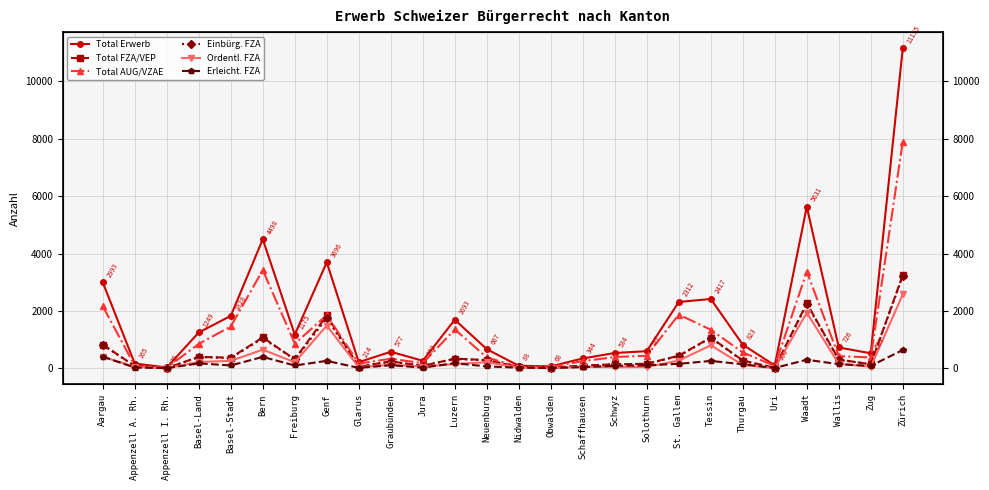

What is the average value of the Total AUG/VZAE series?

1163